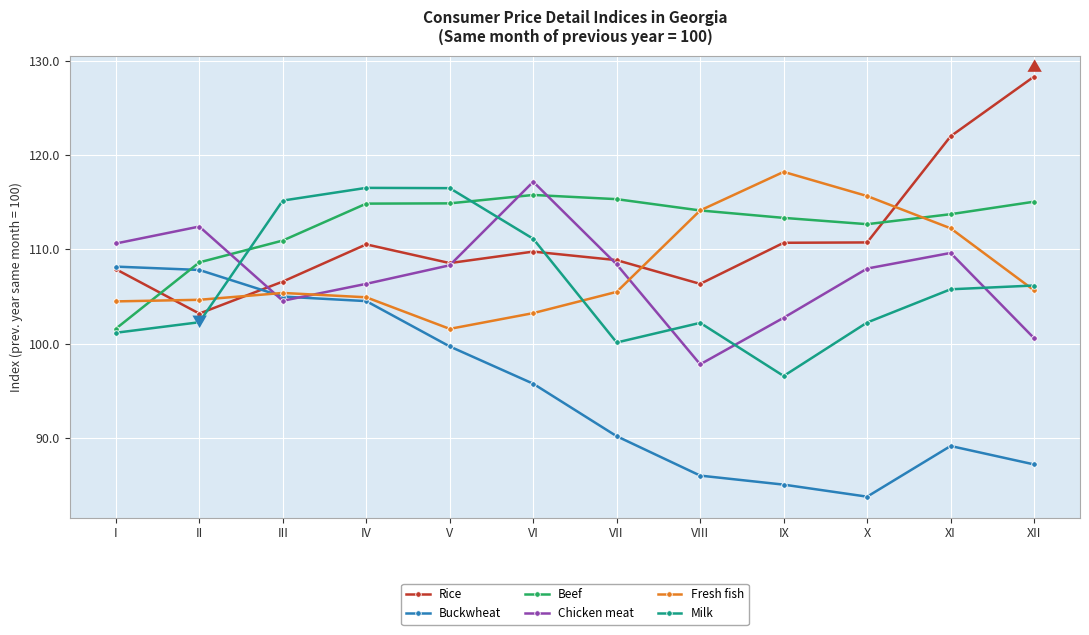

What is the spread (max minus min) of values at XI?

32.9